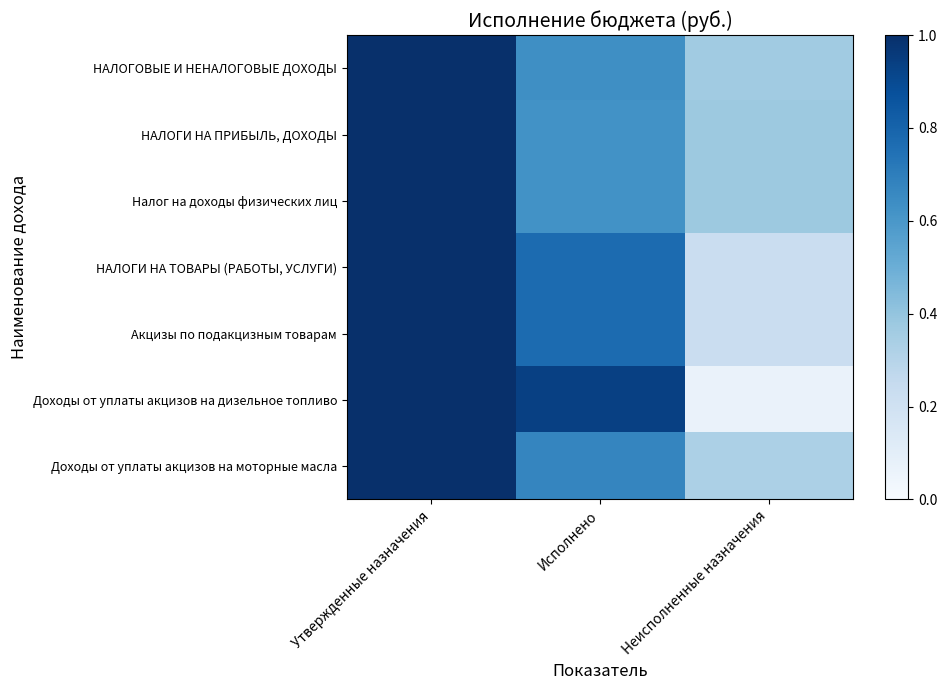

What is the spread (max minus min) of values at Исполнено?

0.3